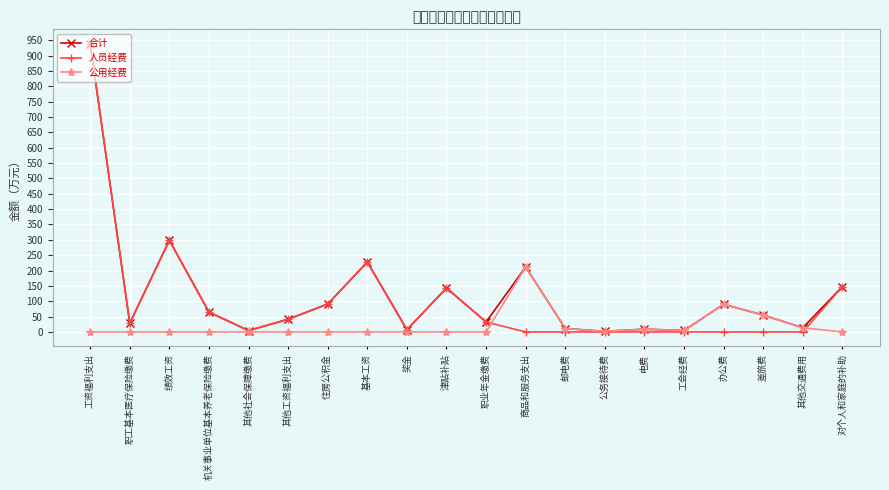

Which series has the largest range (max minus min)?

人员经费